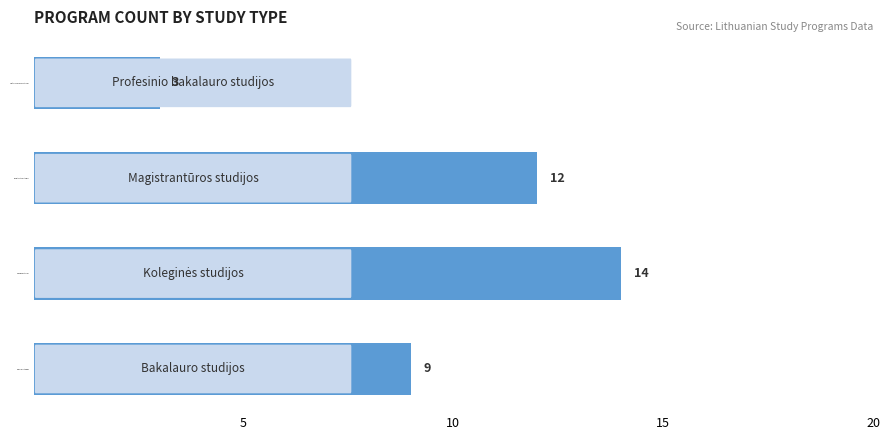

Is it true that the value at Magistrantūros studijos is 7?

False